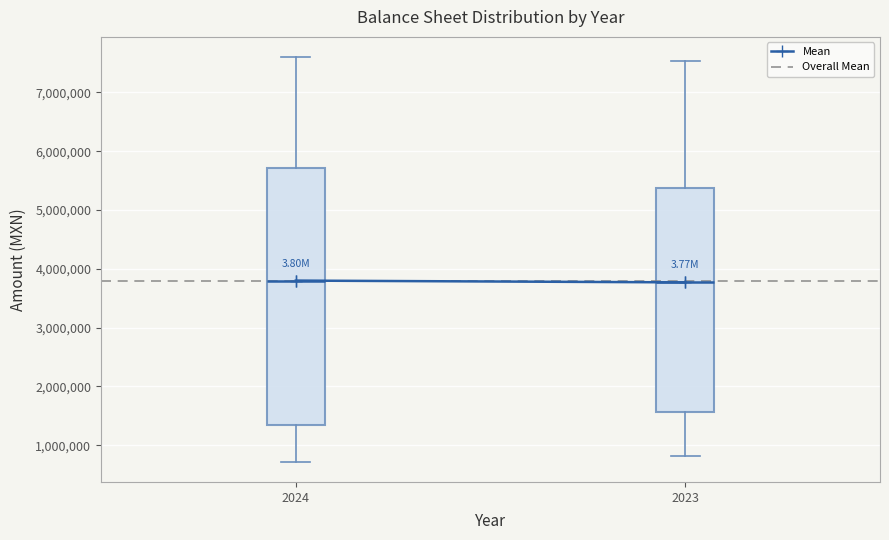

Reading left to right, read every box against the y-axis: the position of its median line, the range the box covers, and the ends of its whiskers. The values are not printed on the chart, so give them approximately, as read against the axis.

2024: median 3800000, box 1300000 to 5700000, whiskers 700000 to 7600000
2023: median 3800000, box 1600000 to 5400000, whiskers 800000 to 7500000